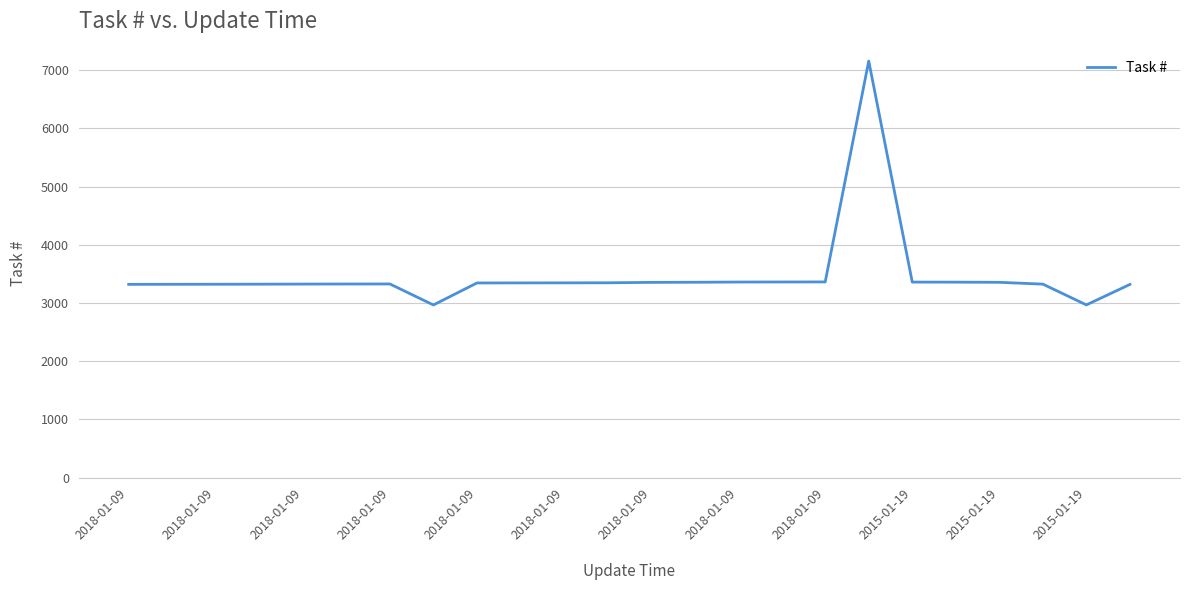

What is the maximum value shown in the chart?

7158